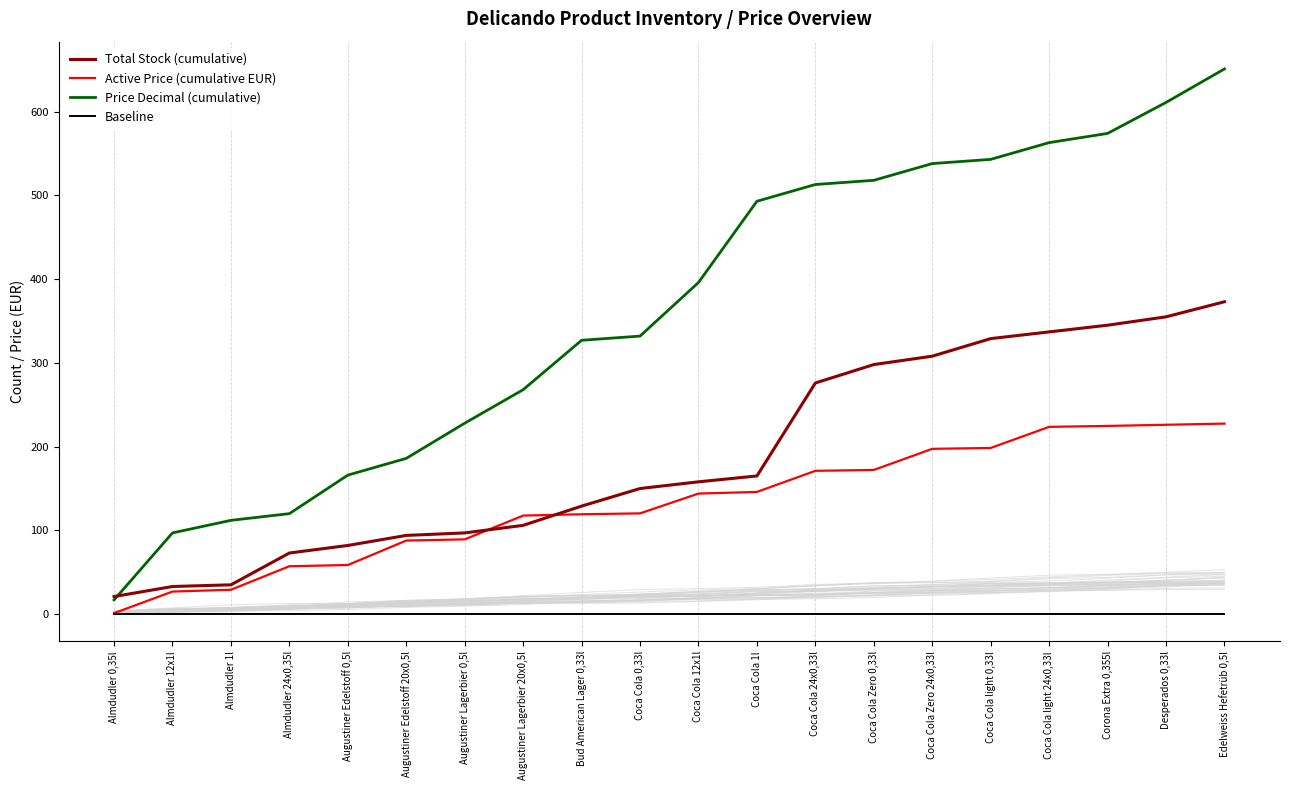

Reading right to left, what are all the values shown in this chart?

Total Stock (cumulative): 373.0	355.0	345.0	337.0	329.0	308.0	298.0	276.0	165.0	158.0	150.0	129.0	106.0	97.0	94.0	82.0	73.0	35.0	33.0	21.0
Active Price (cumulative EUR): 227.5	226.1	224.7	223.6	198.4	197.4	172.2	171.1	145.9	144.0	120.3	119.3	117.7	89.3	87.9	58.7	57.2	29.1	27.0	1.2
Price Decimal (cumulative): 651.0	611.0	574.0	563.0	543.0	538.0	518.0	513.0	493.0	396.0	332.0	327.0	268.0	228.0	186.0	166.0	120.0	112.0	97.0	17.0
Baseline: 0.0	0.0	0.0	0.0	0.0	0.0	0.0	0.0	0.0	0.0	0.0	0.0	0.0	0.0	0.0	0.0	0.0	0.0	0.0	0.0